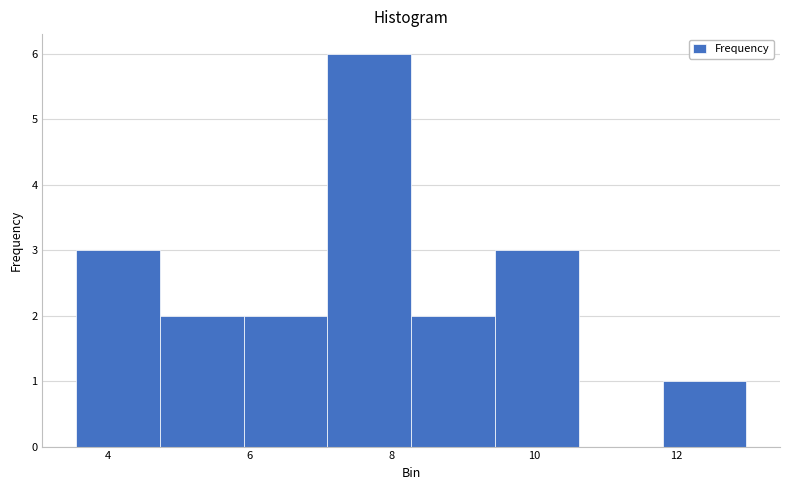

Reading left to right, transcribe this chart: for each bar, give the range it covers on the x-axis and its height. Neither the bar edges nor the heights are printed on the chart, so give them approximately, as read against the axes.

3.6 to 4.8: 3
4.8 to 6.0: 2
6.0 to 7.0: 2
7.0 to 8.2: 6
8.2 to 9.4: 2
9.4 to 10.6: 3
10.6 to 11.8: 0
11.8 to 13.0: 1